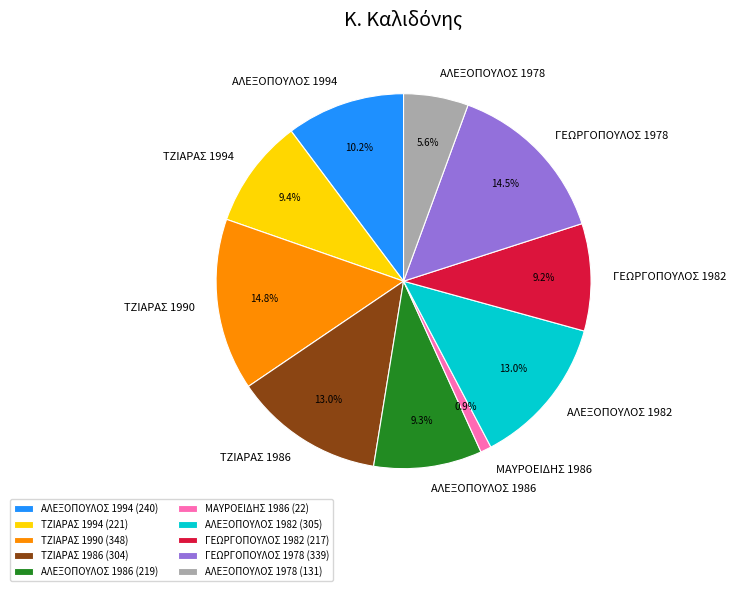

What is the smallest slice in the pie chart?

ΜΑΥΡΟΕΙΔΗΣ 1986